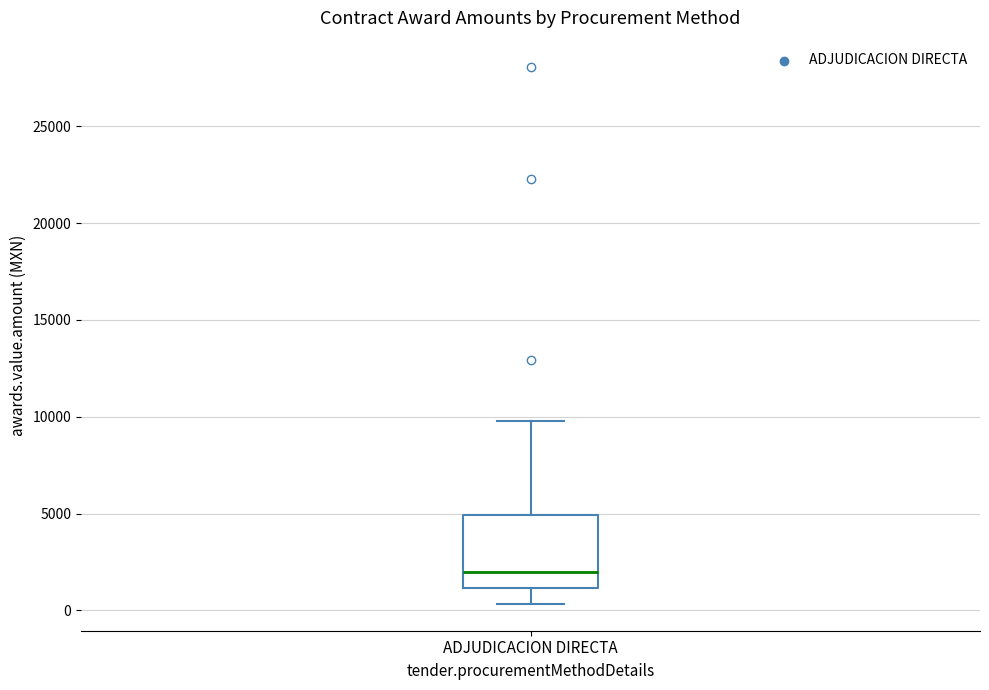

Transcribe this box plot: give where the median line is, the range the box spans, and where the two whiskers end, as read against the y-axis. The values are not printed on the chart, so give them approximately, as read against the axis.

median 2000, box 1000 to 5000, whiskers 500 to 10000